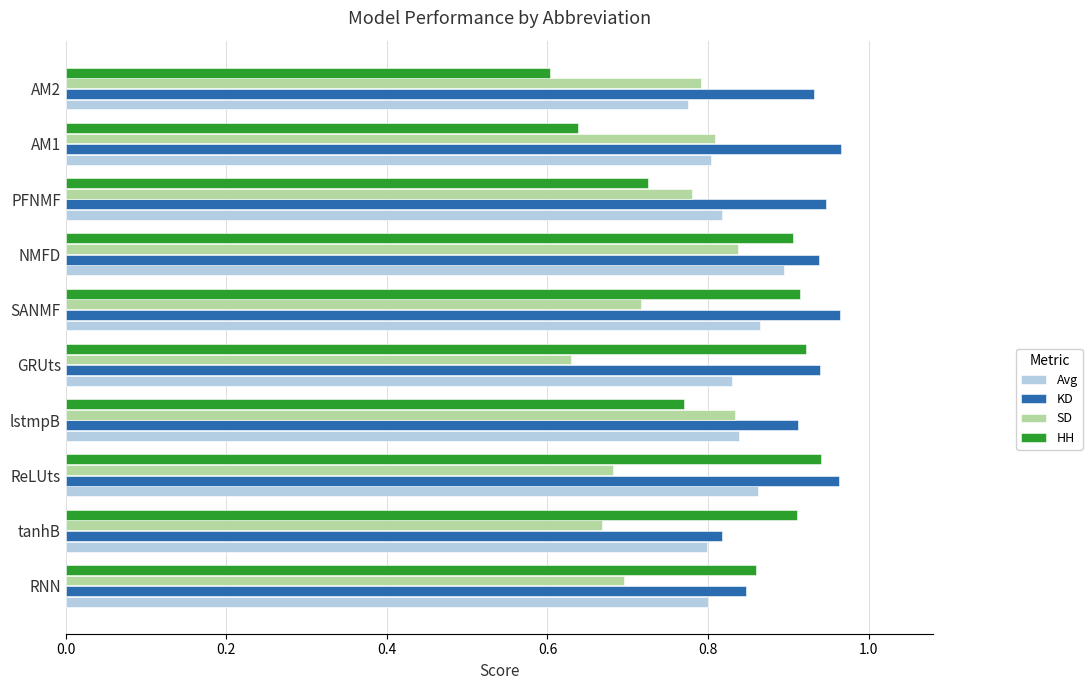

Is the value of KD at PFNMF greater than the value of SD at RNN?

Yes